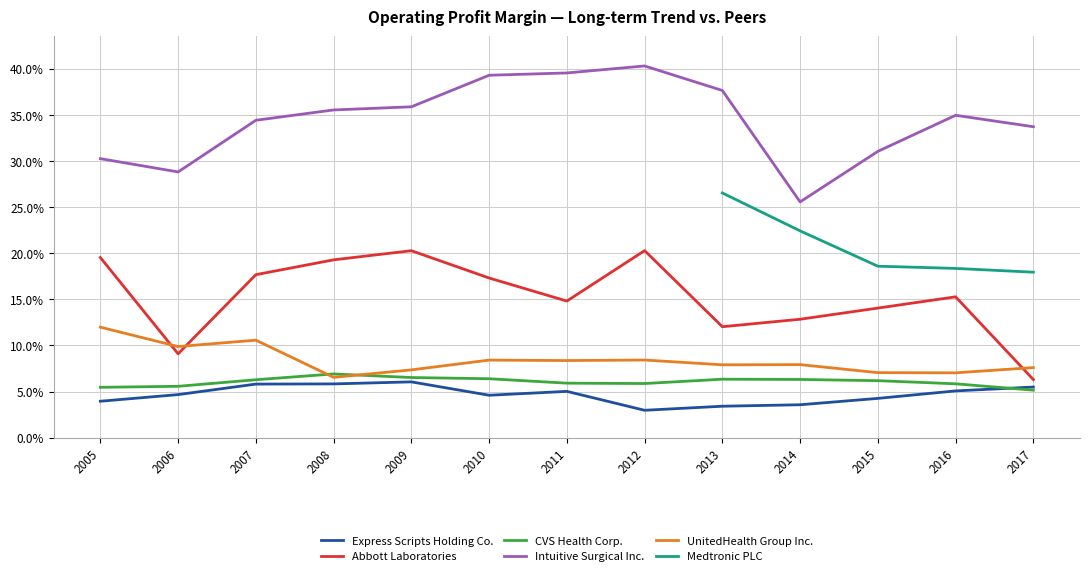

At which label is UnitedHealth Group Inc. closest to 0?

2008